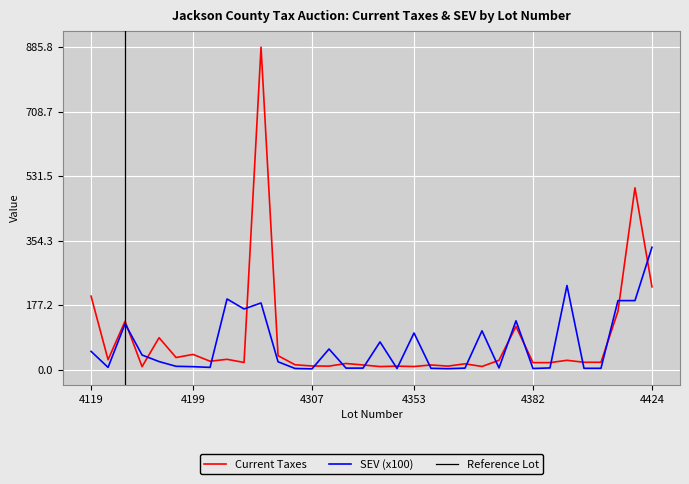

Which label corresponds to the smallest value in the chart?

4307